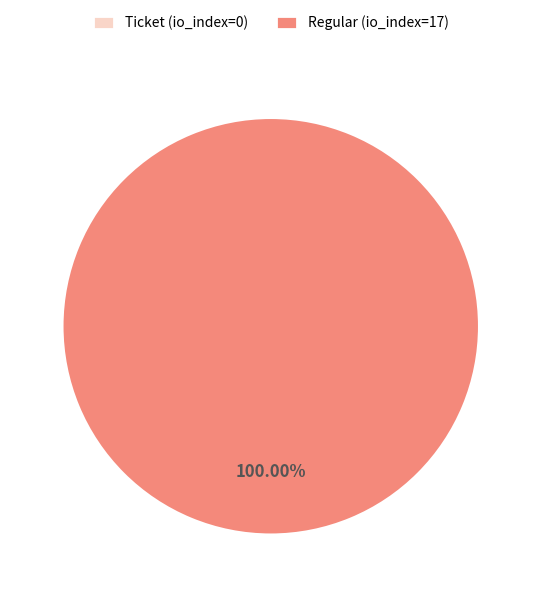

Count the number of slices in the pie.

2